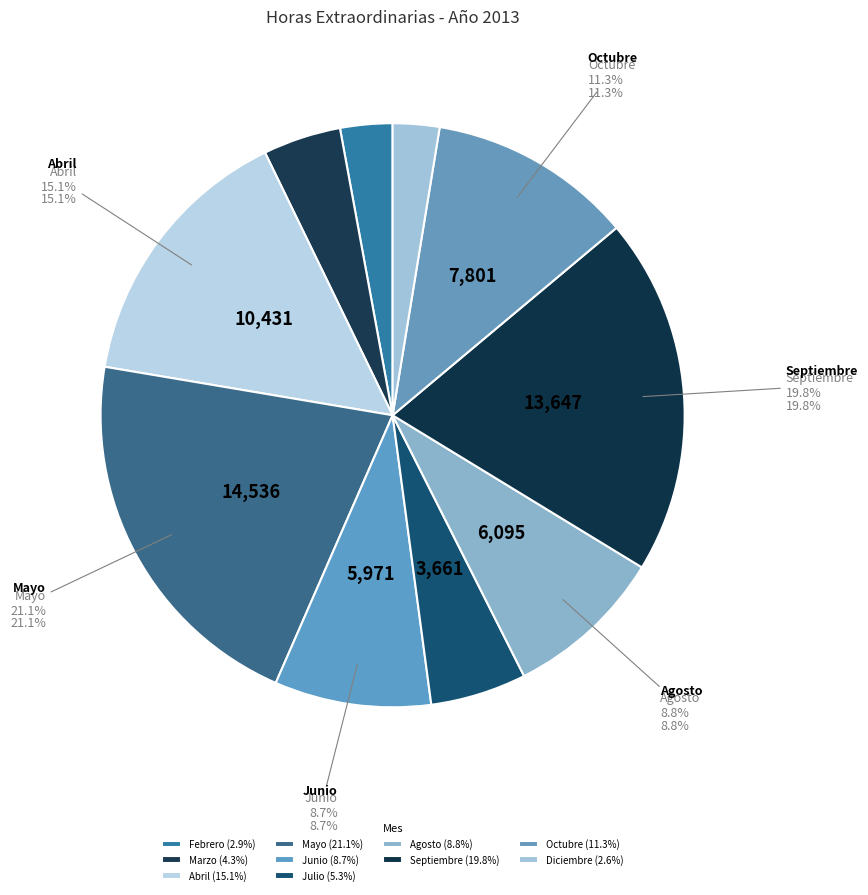

How many slices are in this pie chart?

10